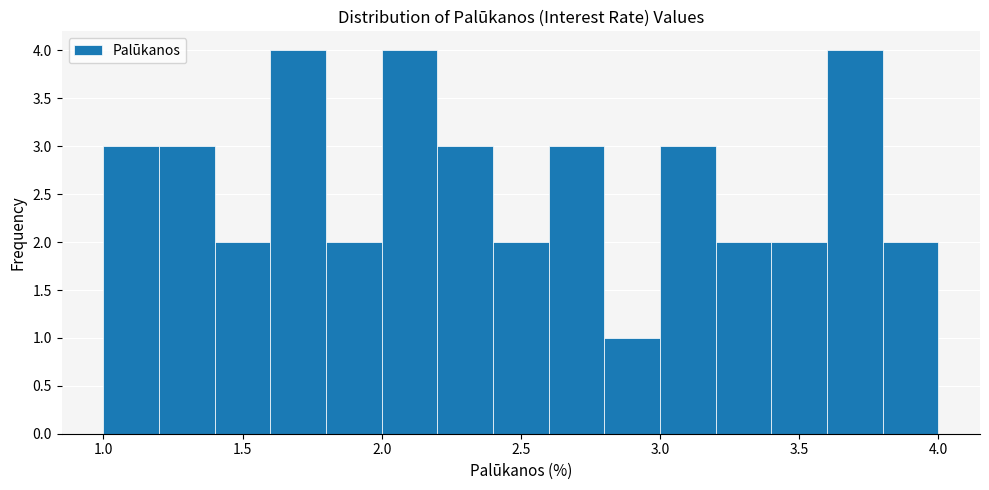

Reading left to right, list every bar in this chart as the range it spans on the x-axis followed by its height. The values are not printed on the chart, so give them approximately, as read against the axis.

1.0 to 1.2: 3
1.2 to 1.4: 3
1.4 to 1.6: 2
1.6 to 1.8: 4
1.8 to 2.0: 2
2.0 to 2.2: 4
2.2 to 2.4: 3
2.4 to 2.6: 2
2.6 to 2.8: 3
2.8 to 3.0: 1
3.0 to 3.2: 3
3.2 to 3.4: 2
3.4 to 3.6: 2
3.6 to 3.8: 4
3.8 to 4.0: 2